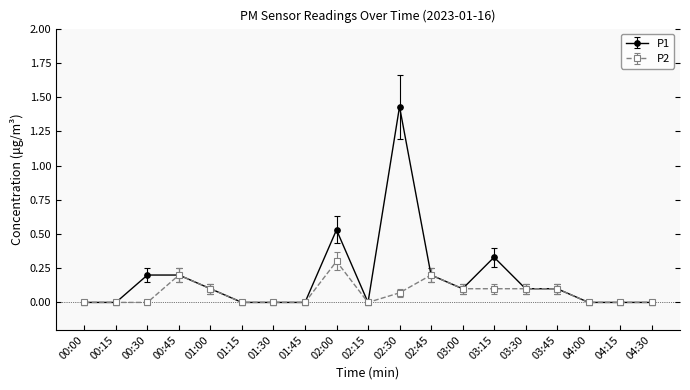

How many lines are shown in the chart?

2